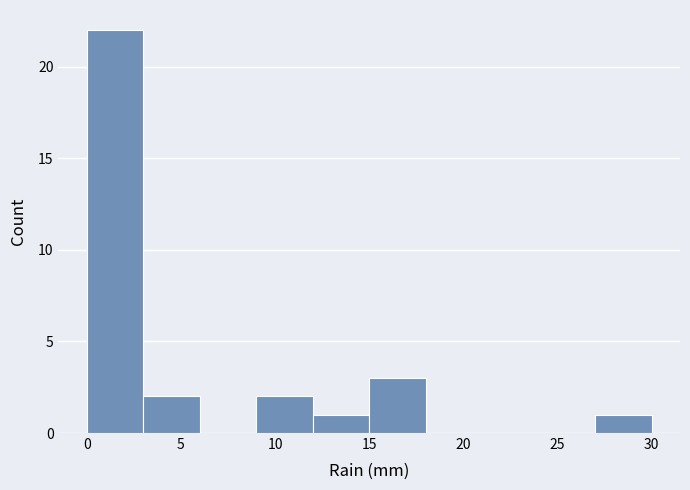

Over which range of the x-axis is the bar tallest?

0 to 3